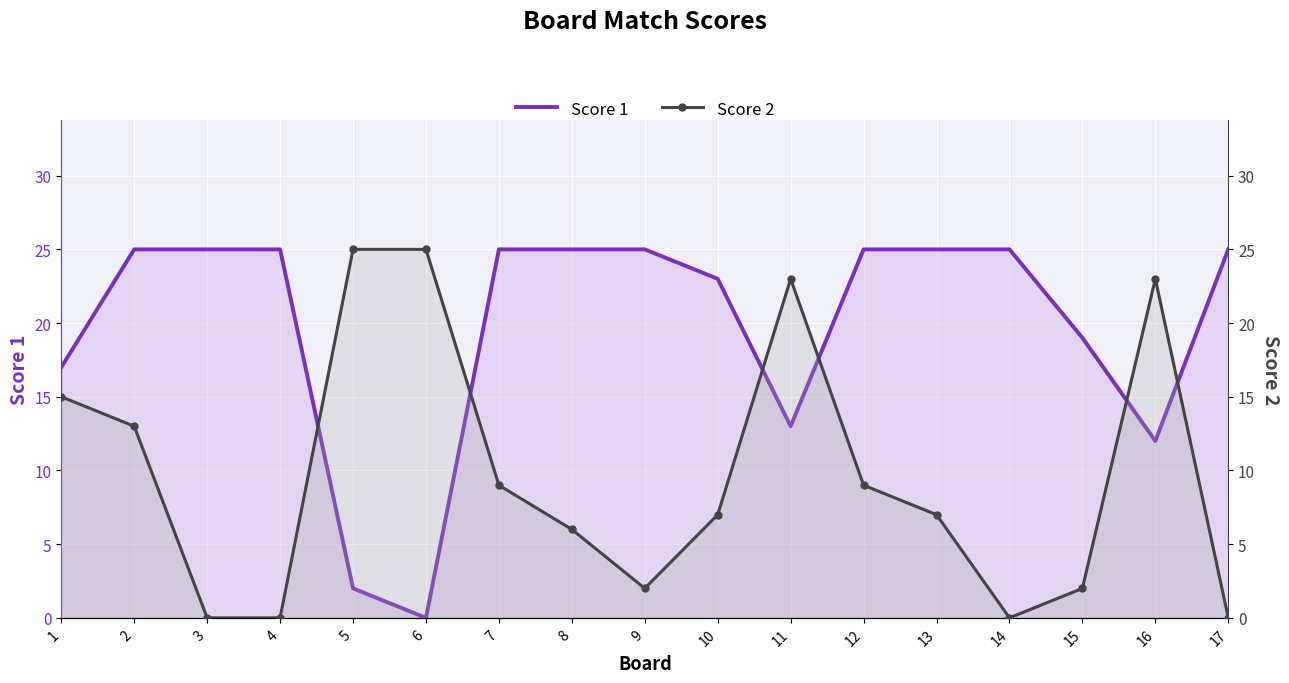

At which label does Score 2 reach its peak?

5